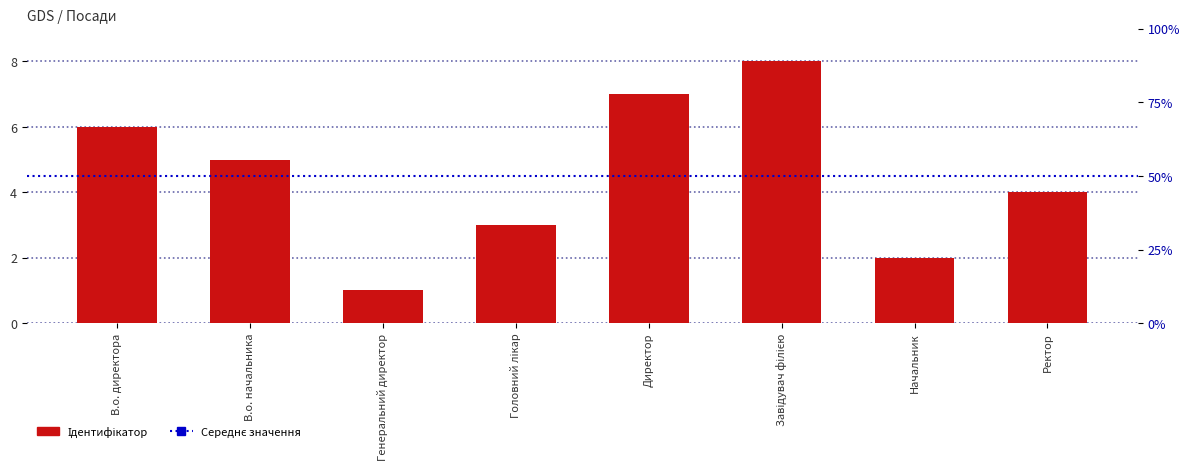

Reading left to right, transcribe all the data shown in this chart.

6	5	1	3	7	8	2	4